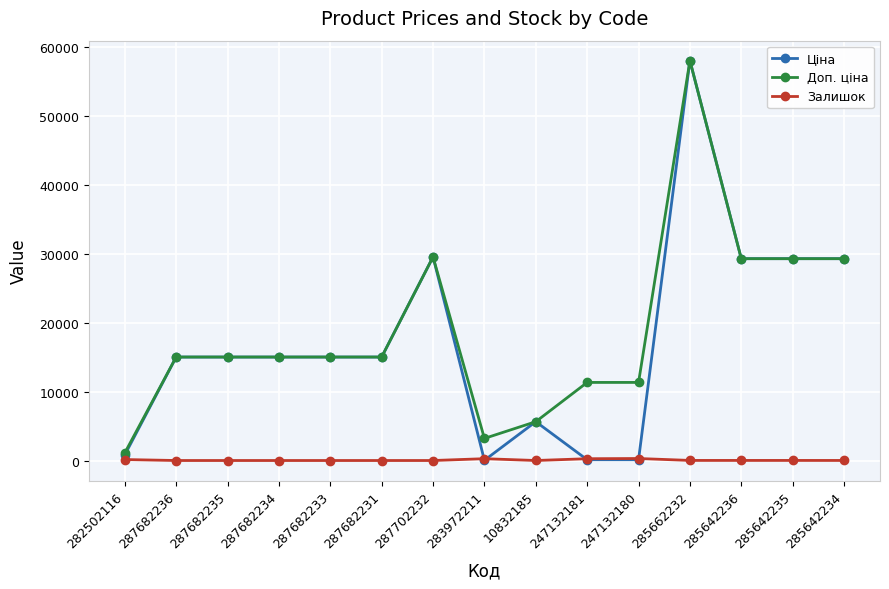

What is the highest value of the Доп. ціна series?

58037.0